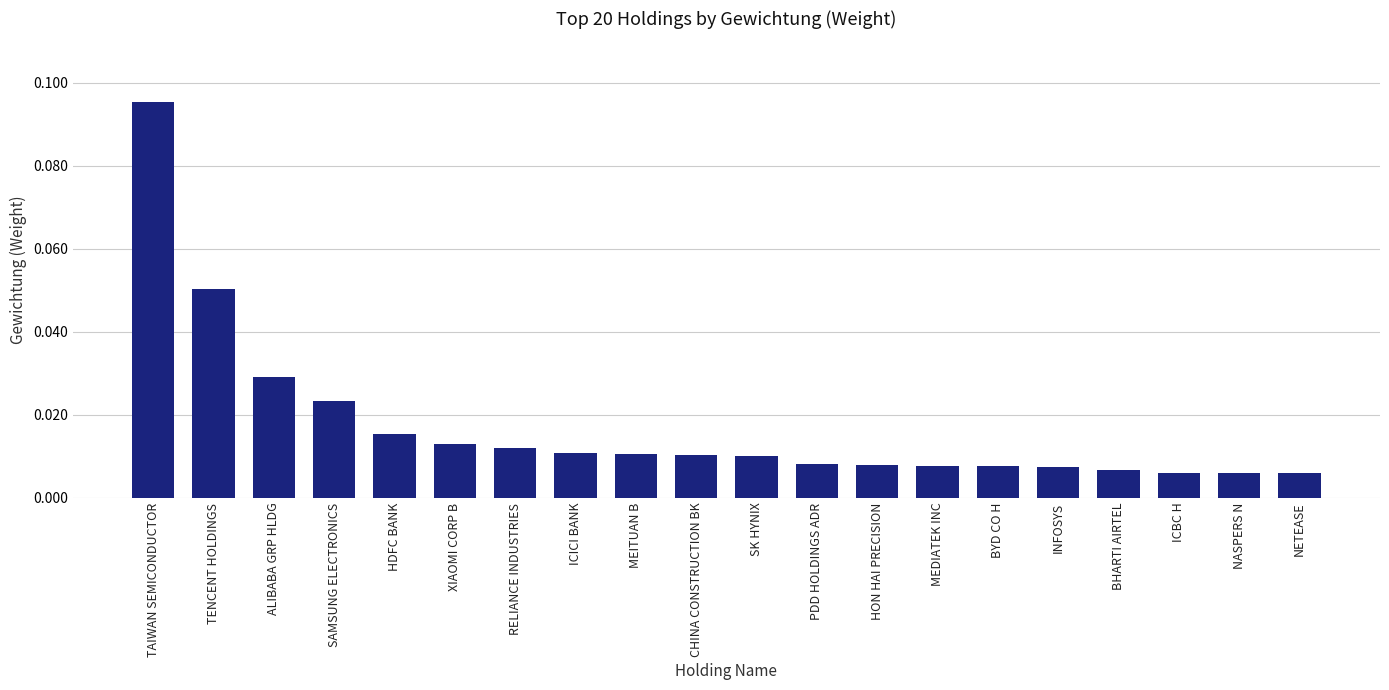

Between RELIANCE INDUSTRIES and NETEASE, which is larger?

RELIANCE INDUSTRIES